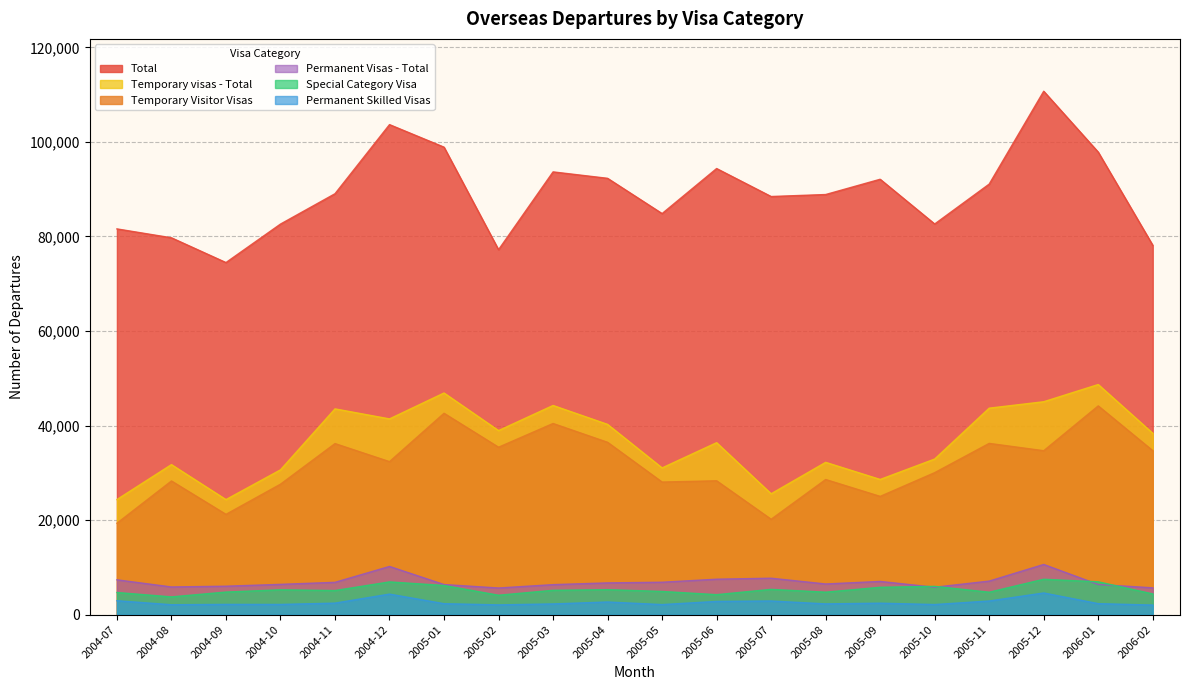

Reading left to right, transcribe all the data shown in this chart.

Total: 81600	79720	74480	82620	89040	103660	98890	77200	93660	92300	84840	94370	88450	88870	92100	82640	91080	110720	97840	78140
Temporary Visitor Visas: 19340	28280	21220	27600	36190	32370	42600	35420	40440	36460	28050	28320	20180	28590	25020	30040	36230	34680	44160	34690
Temporary visas - Total: 24350	31740	24340	30630	43530	41410	46890	38940	44250	40250	31040	36380	25570	32220	28600	32920	43680	45040	48680	38370
Special Category Visa: 4690	3760	4780	5260	5100	6930	6170	4110	5150	5290	4910	4230	5350	4760	5790	5990	4750	7490	6950	4390
Permanent Skilled Visas: 2950	2100	2170	2160	2440	4350	2320	2070	2270	2680	2130	2800	2890	2280	2430	2140	2890	4590	2330	2030
Permanent Visas - Total: 7370	5860	6020	6410	6840	10200	6370	5640	6350	6720	6860	7500	7710	6490	7030	5800	7100	10620	6380	5680